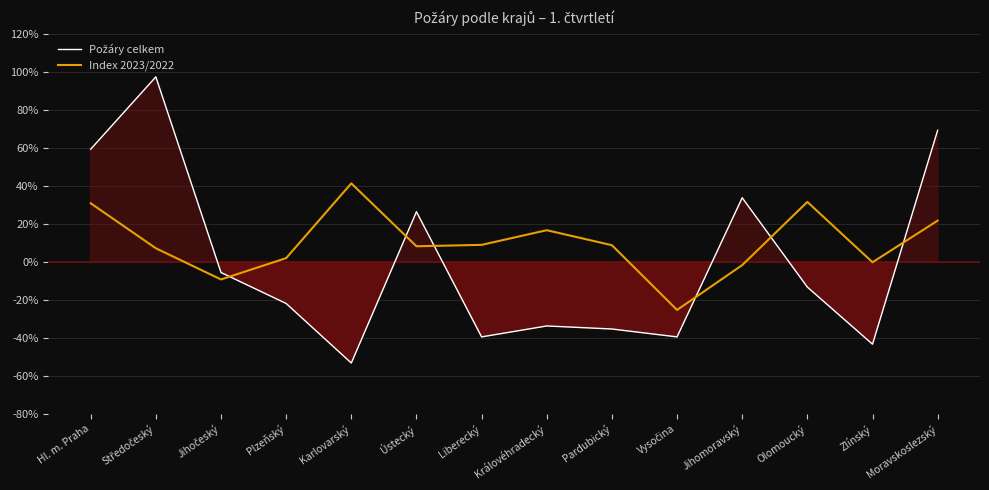

What is the lowest value of the Požáry celkem series?

-53.3